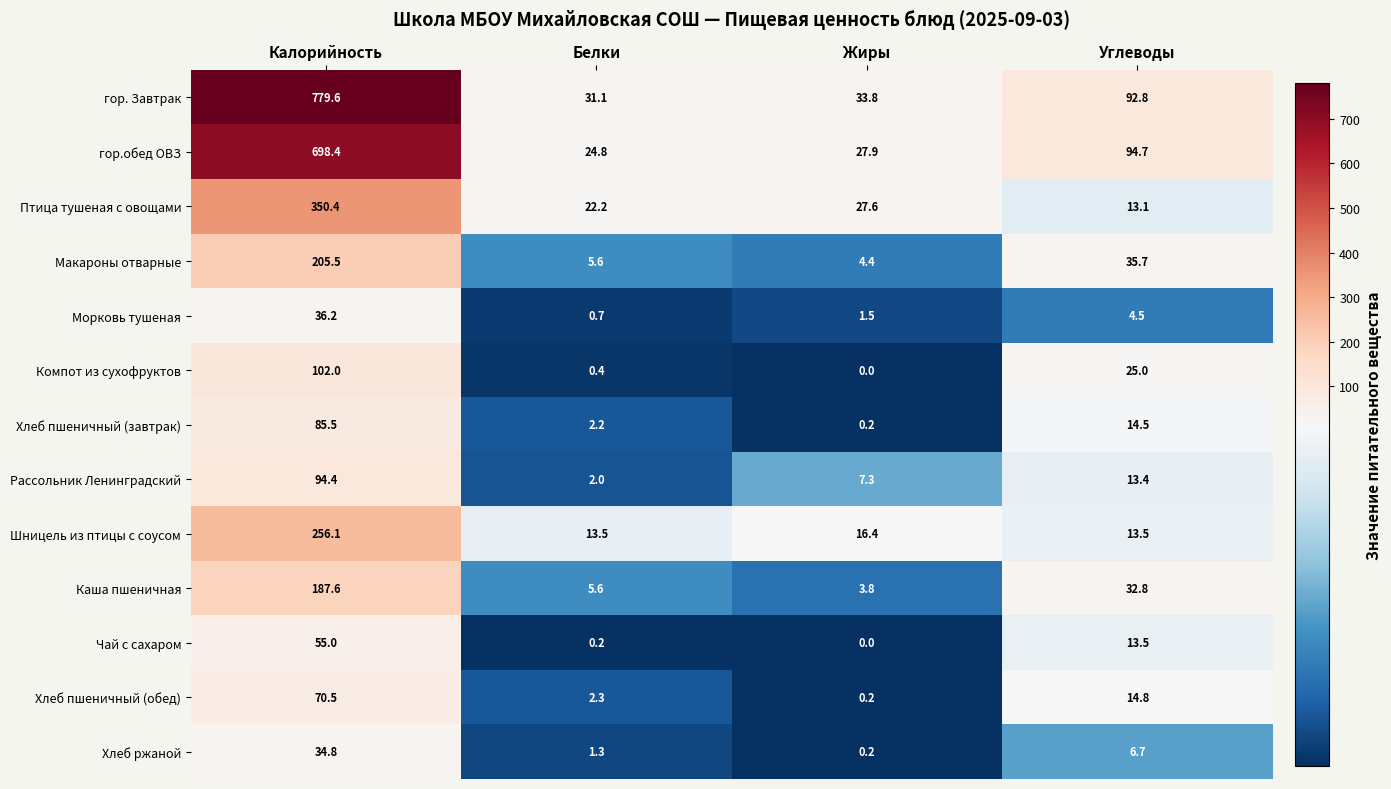

What is the average value of the Макароны отварные series?

62.8